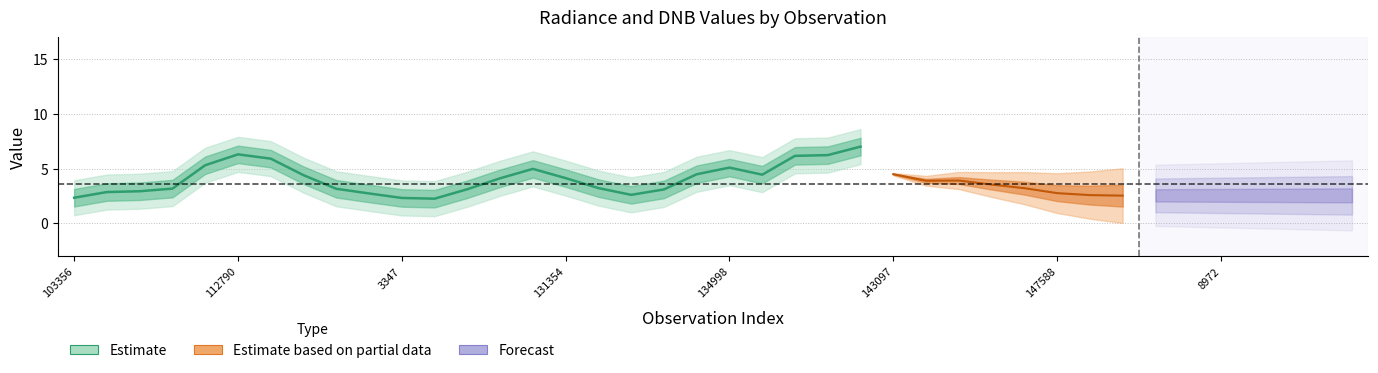

At which category is the sum across all series the highest?

141525